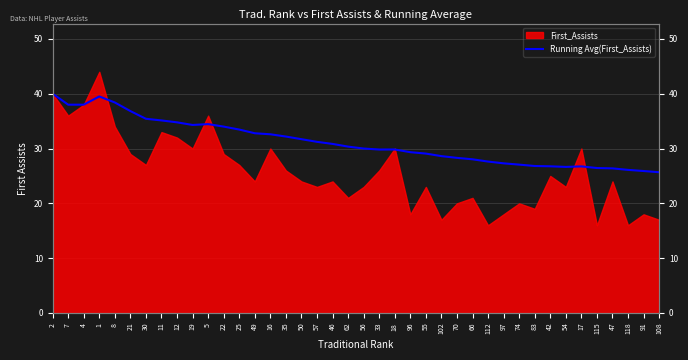

Which label corresponds to the smallest value in the chart?

108